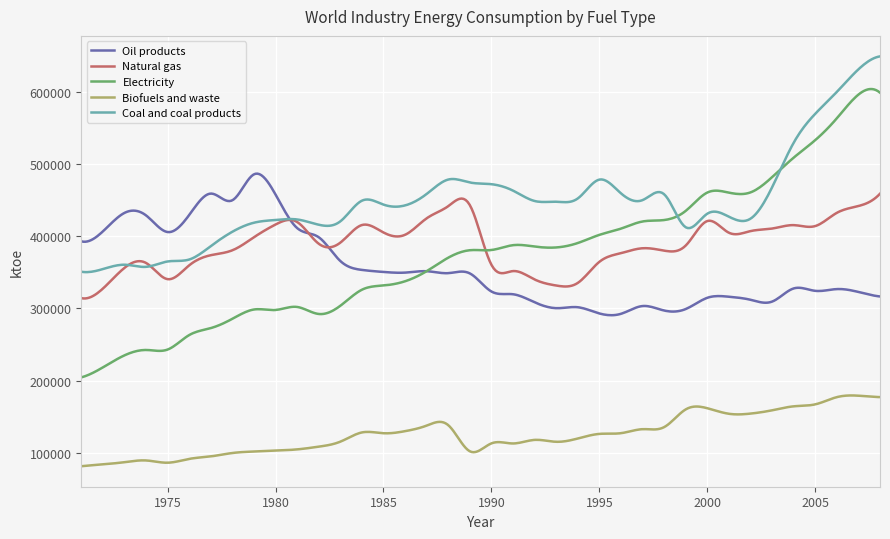

True or false: Biofuels and waste and Electricity cross at least once.

False